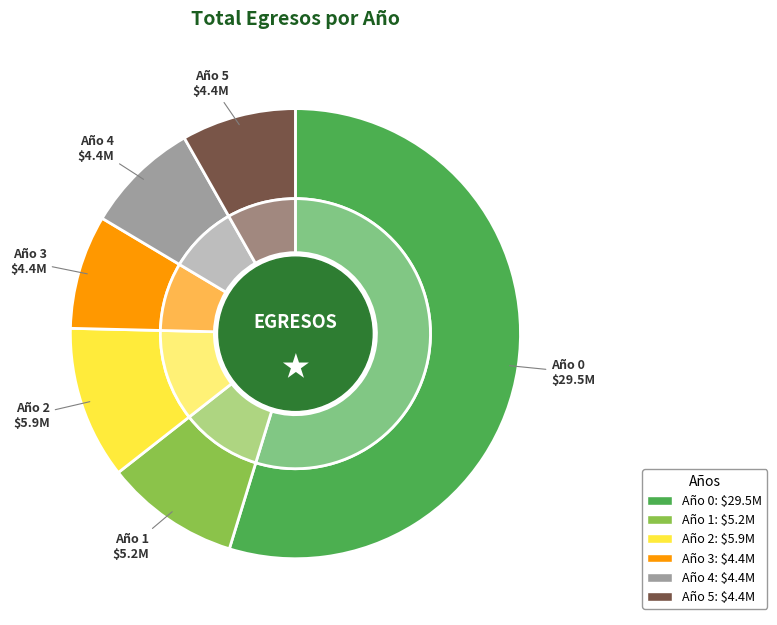

What is the total percentage of Año 0 and Año 2?

65.7%